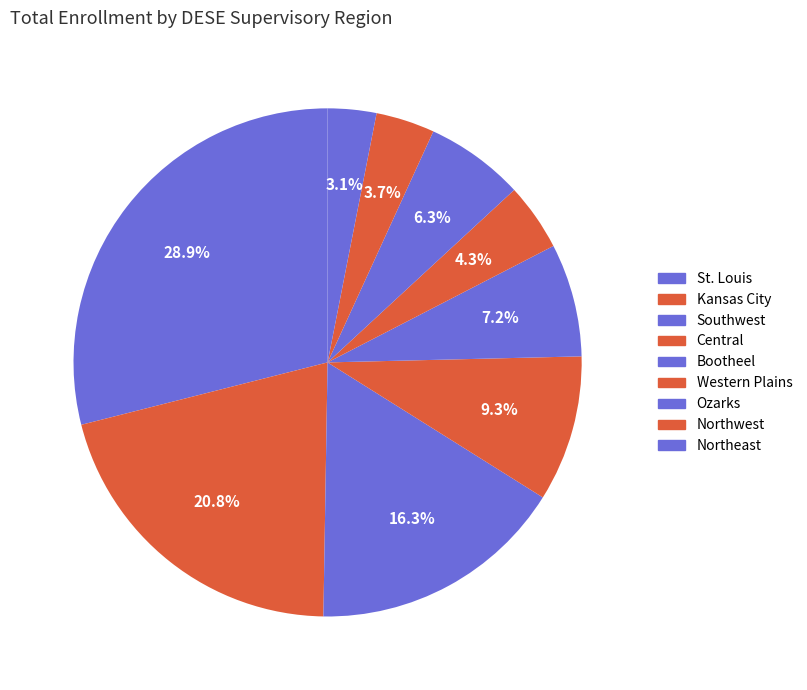

Which category has the smallest portion of the pie?

Northeast